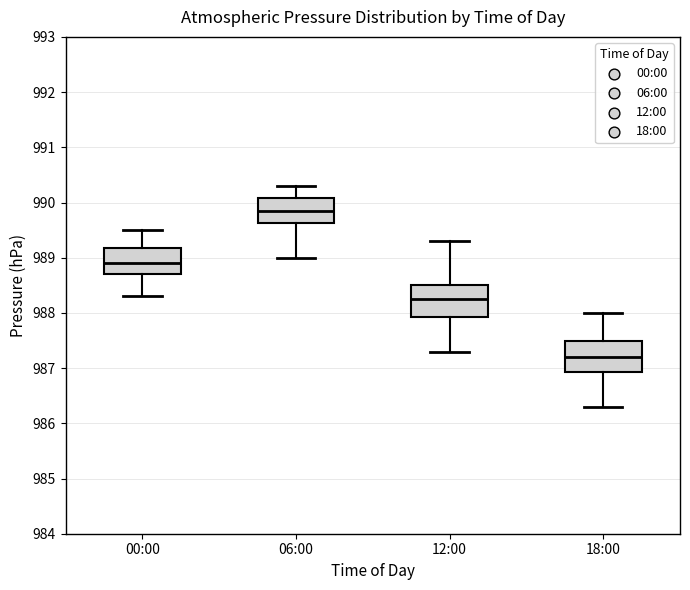

Reading left to right, transcribe this box plot: for each box, give where its median line is, the range the box spans, and where its two whiskers end, as read against the y-axis. The values are not printed on the chart, so give them approximately, as read against the axis.

00:00: median 988.9, box 988.7 to 989.2, whiskers 988.3 to 989.5
06:00: median 989.9, box 989.6 to 990.1, whiskers 989.0 to 990.3
12:00: median 988.3, box 987.9 to 988.5, whiskers 987.3 to 989.3
18:00: median 987.2, box 986.9 to 987.5, whiskers 986.3 to 988.0